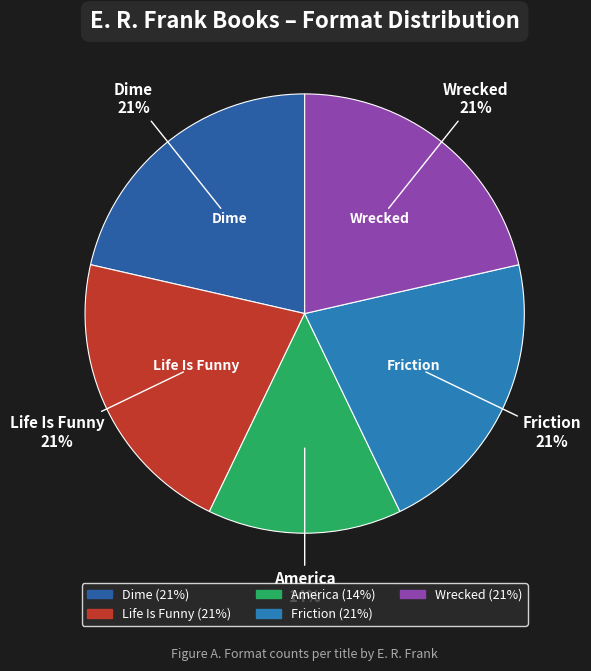

To the nearest percent, what is the difference between the largest and smallest slice percentages?

7%